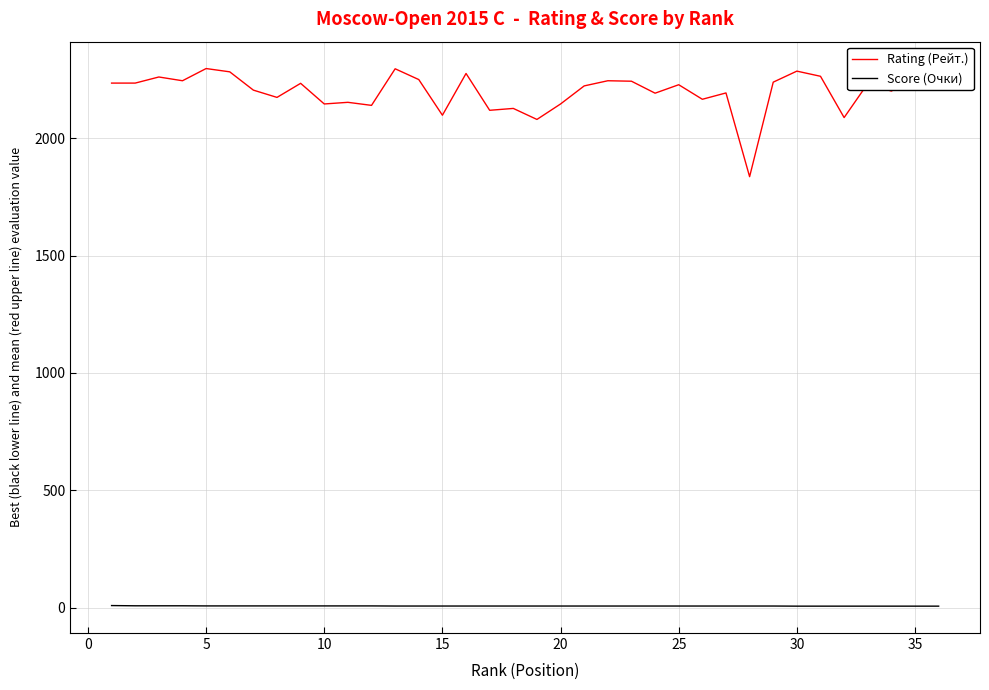

Which series has the largest total across all categories?

Rating (Рейт.)